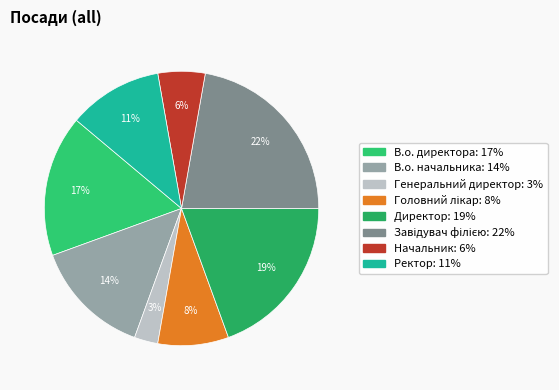

Does Начальник account for over 50% of the chart?

No